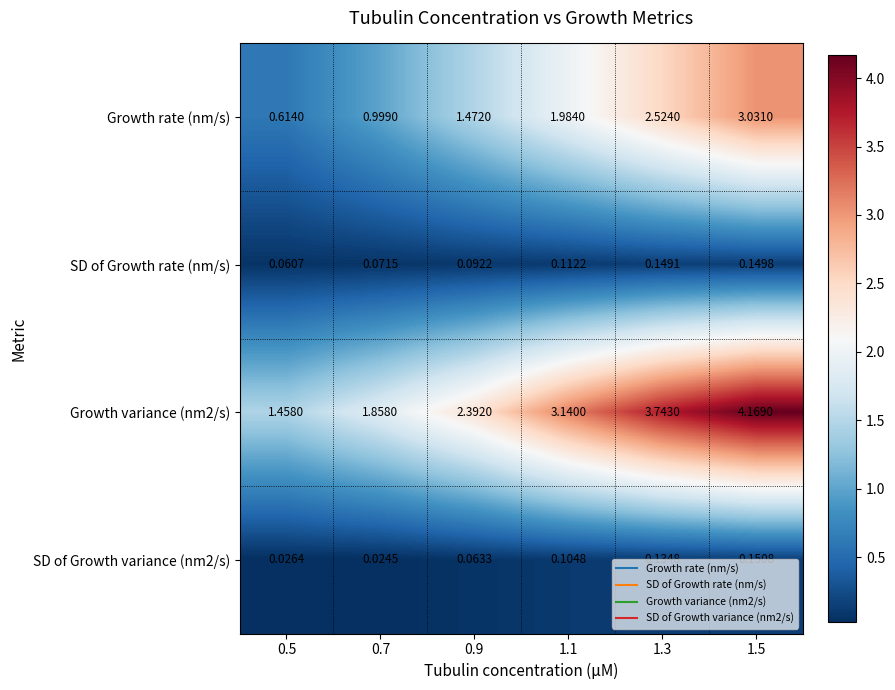

How many values in the Growth variance (nm2/s) series are below 3?

3